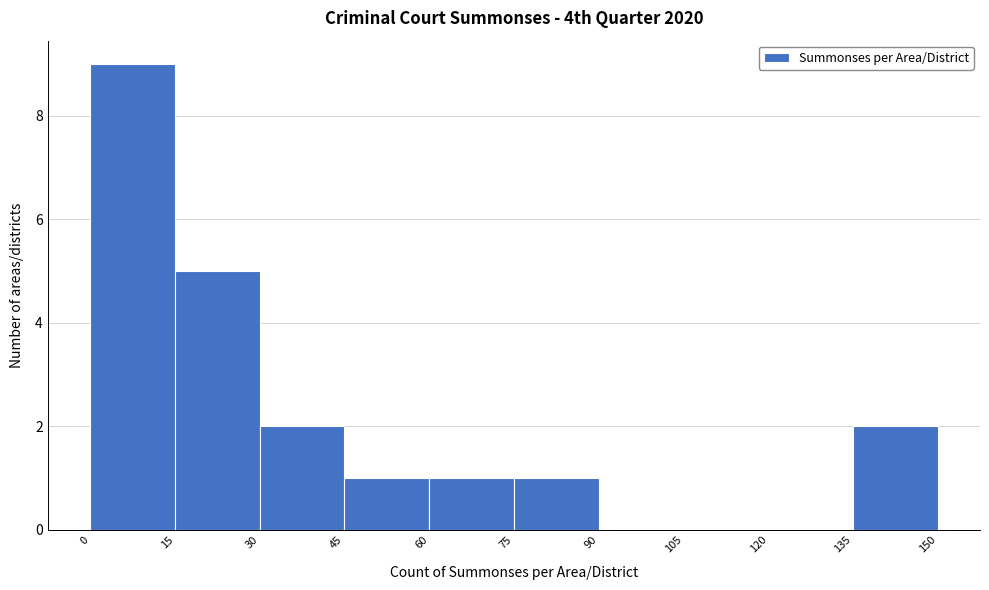

Reading left to right, list every bar in this chart as the range it spans on the x-axis followed by its height. The values are not printed on the chart, so give them approximately, as read against the axis.

0 to 15: 9
15 to 30: 5
30 to 45: 2
45 to 60: 1
60 to 75: 1
75 to 90: 1
90 to 105: 0
105 to 120: 0
120 to 135: 0
135 to 150: 2